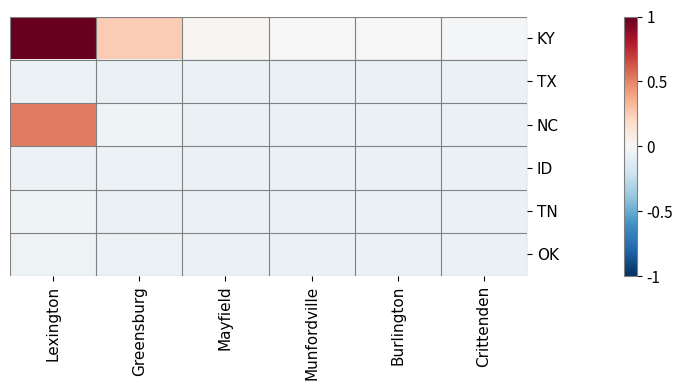

Which label corresponds to the largest value in the chart?

Lexington